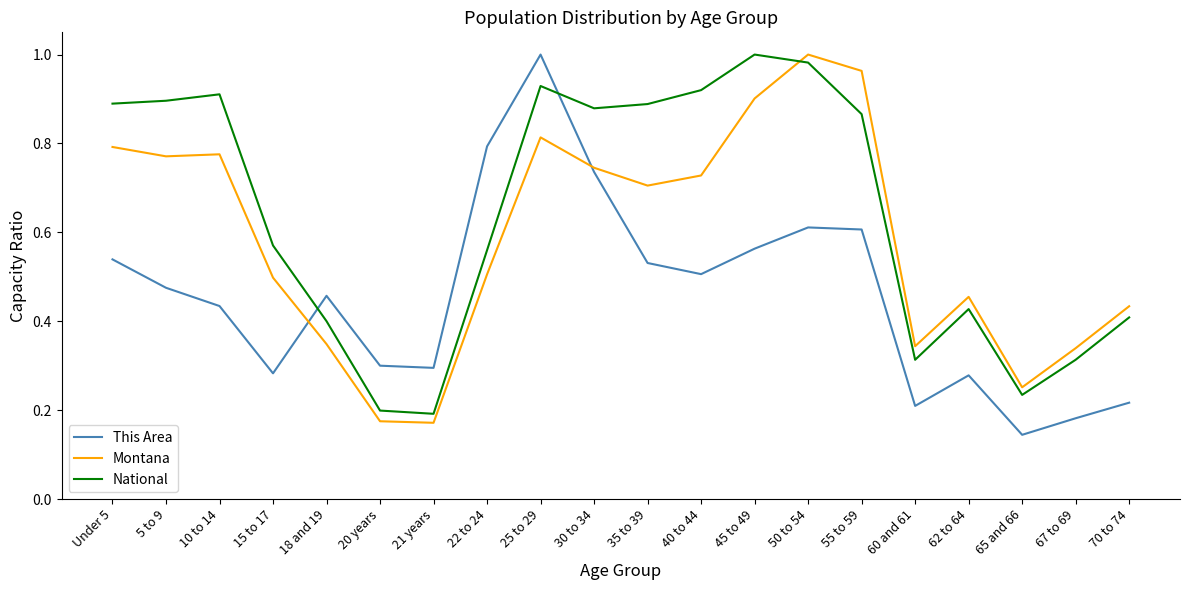

Which category has the highest value in the National series?

45 to 49